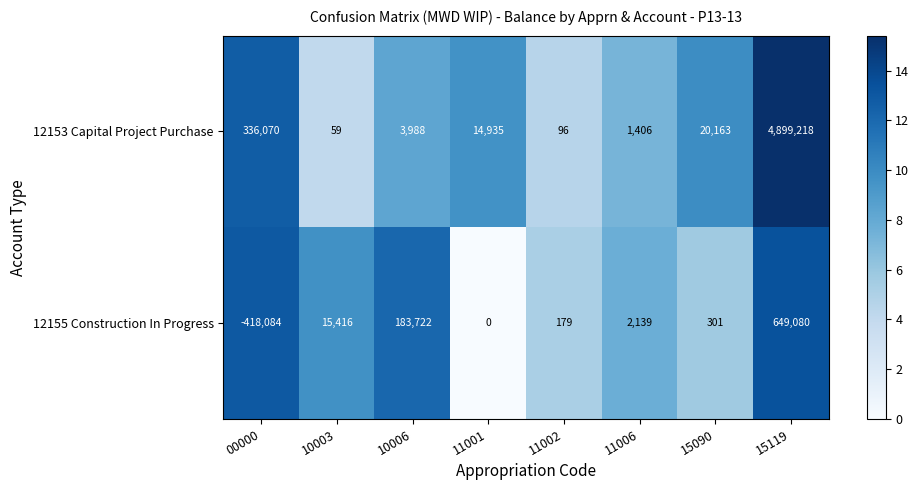

What is the spread (max minus min) of values at 15090?

19862